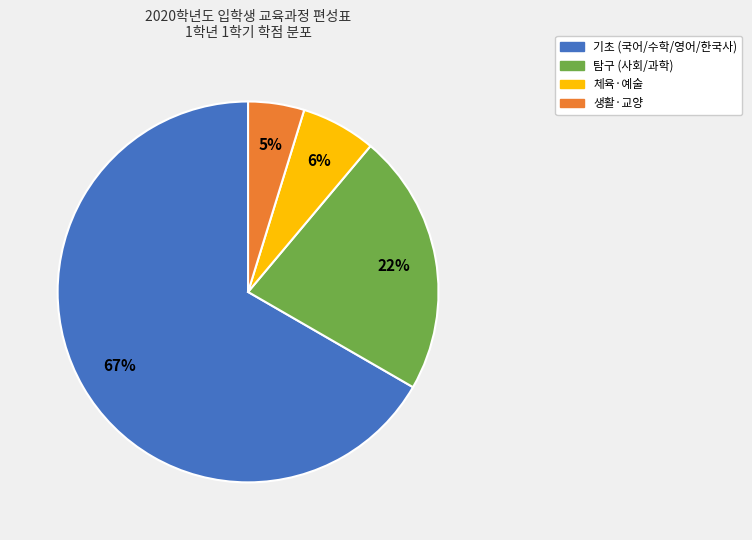

Does any single category account for the majority?

Yes